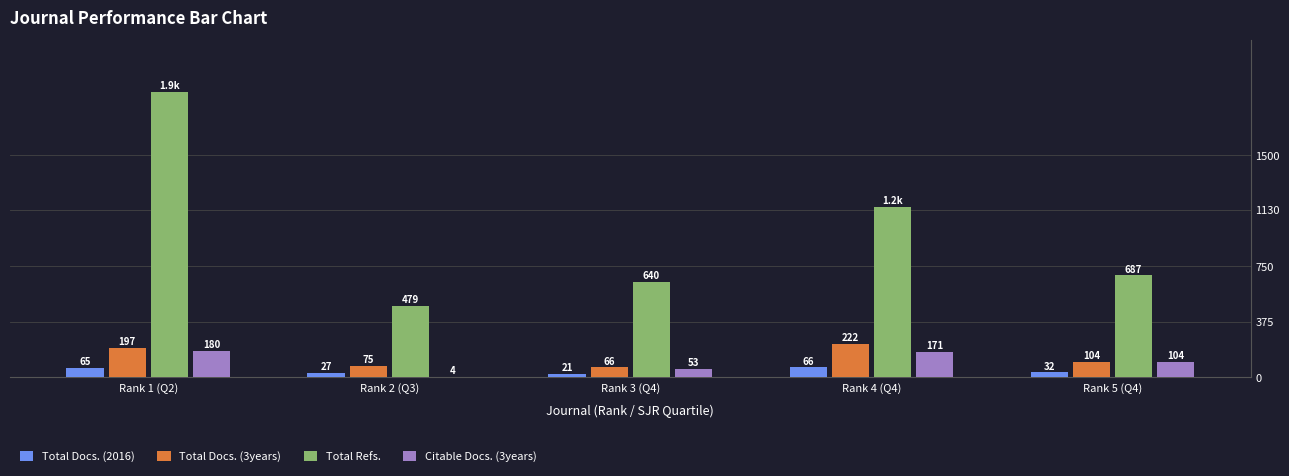

Which category has the highest value in the Total Refs. series?

Rank 1 (Q2)